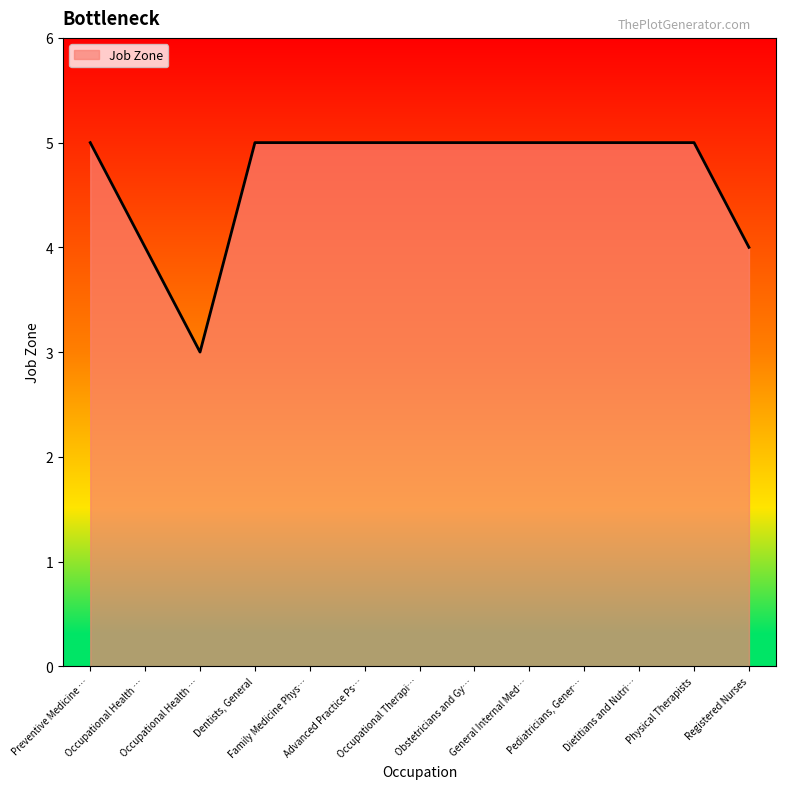

What is the label of the 7th point from the right?

Occupational Therapi…